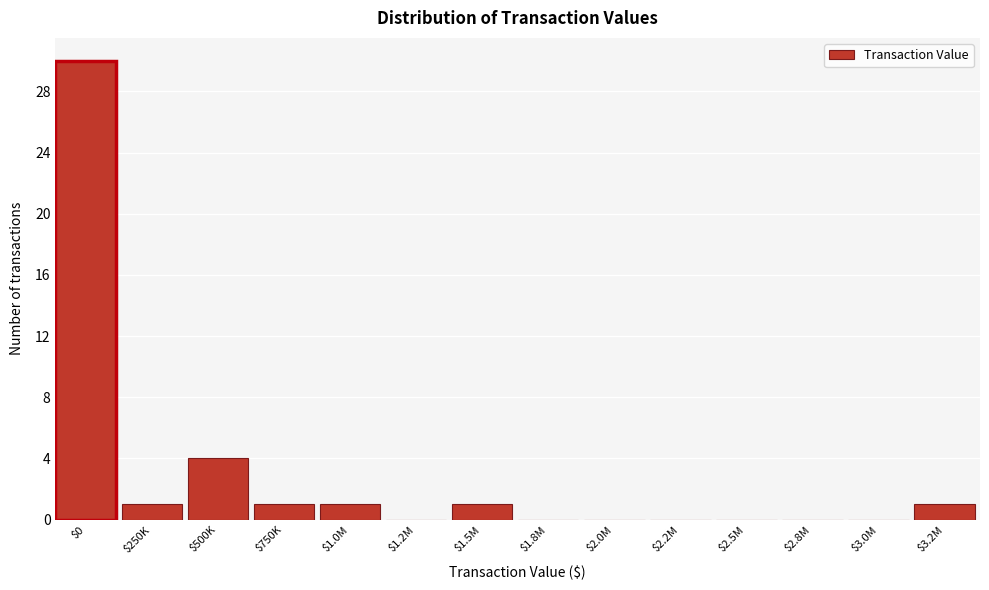

At which label is the value closest to 15?

$500K